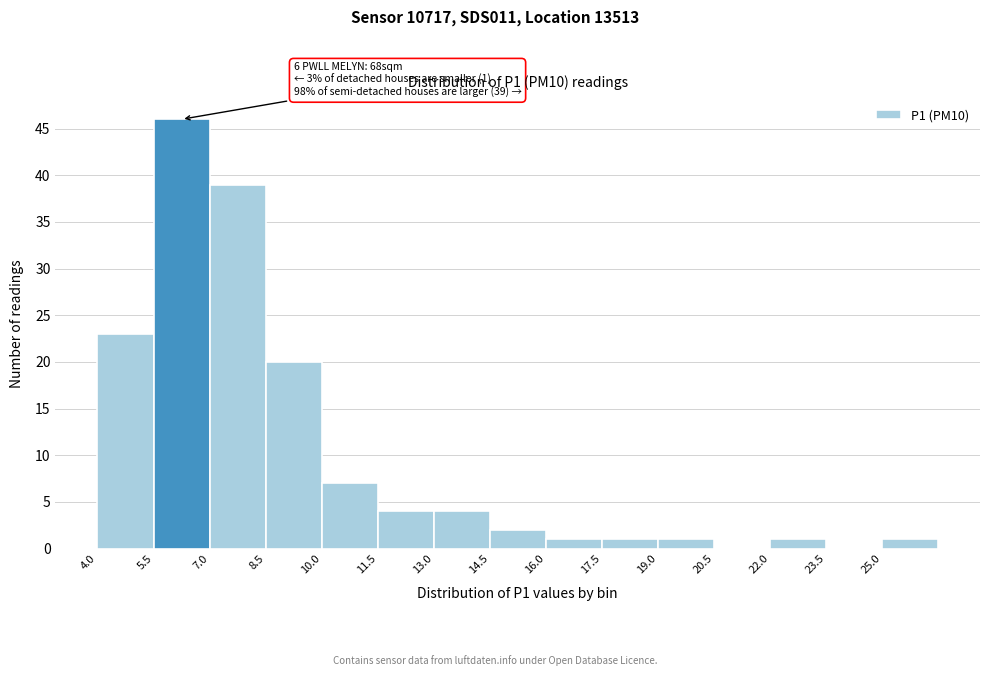

Over which range of the x-axis is the bar tallest?

5.5 to 7.0